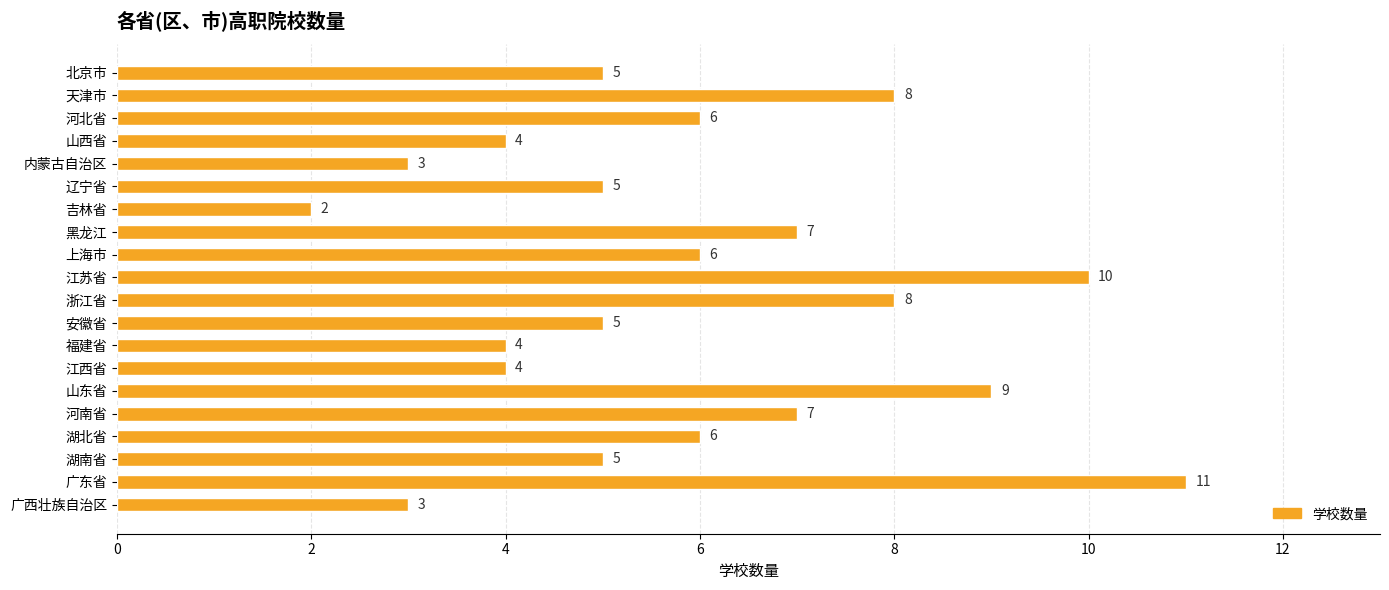

What is the value of the 12th bar from the top?

5